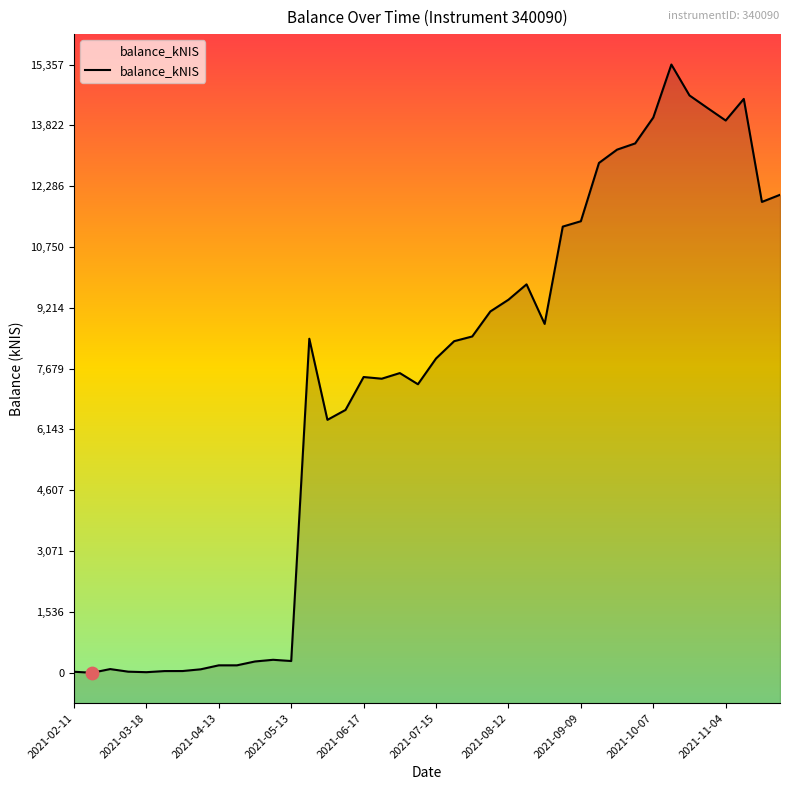

What is the ratio of the value at 14 to the value at 10?

22.4